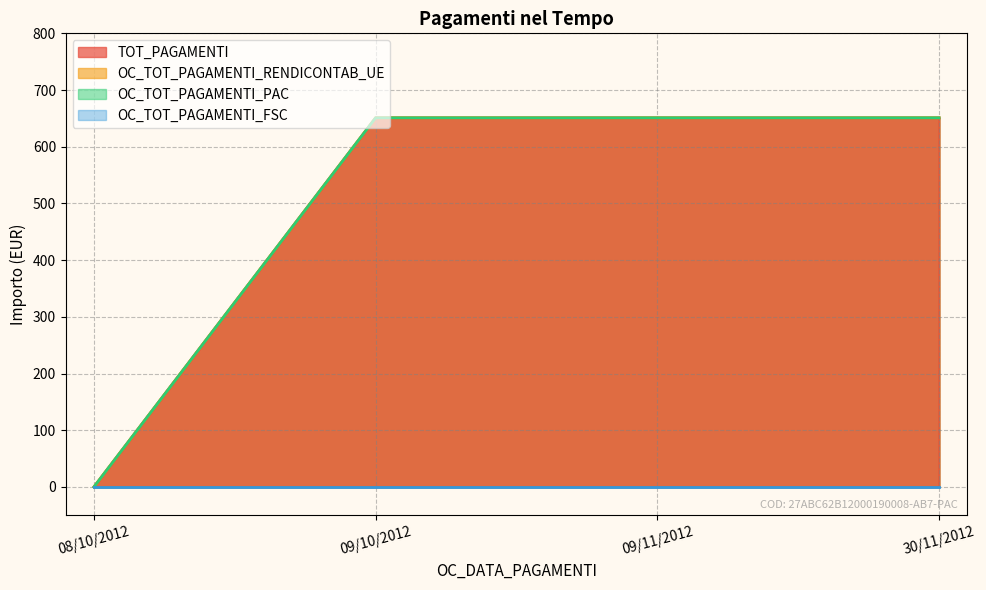

Which label corresponds to the largest value in the chart?

09/10/2012